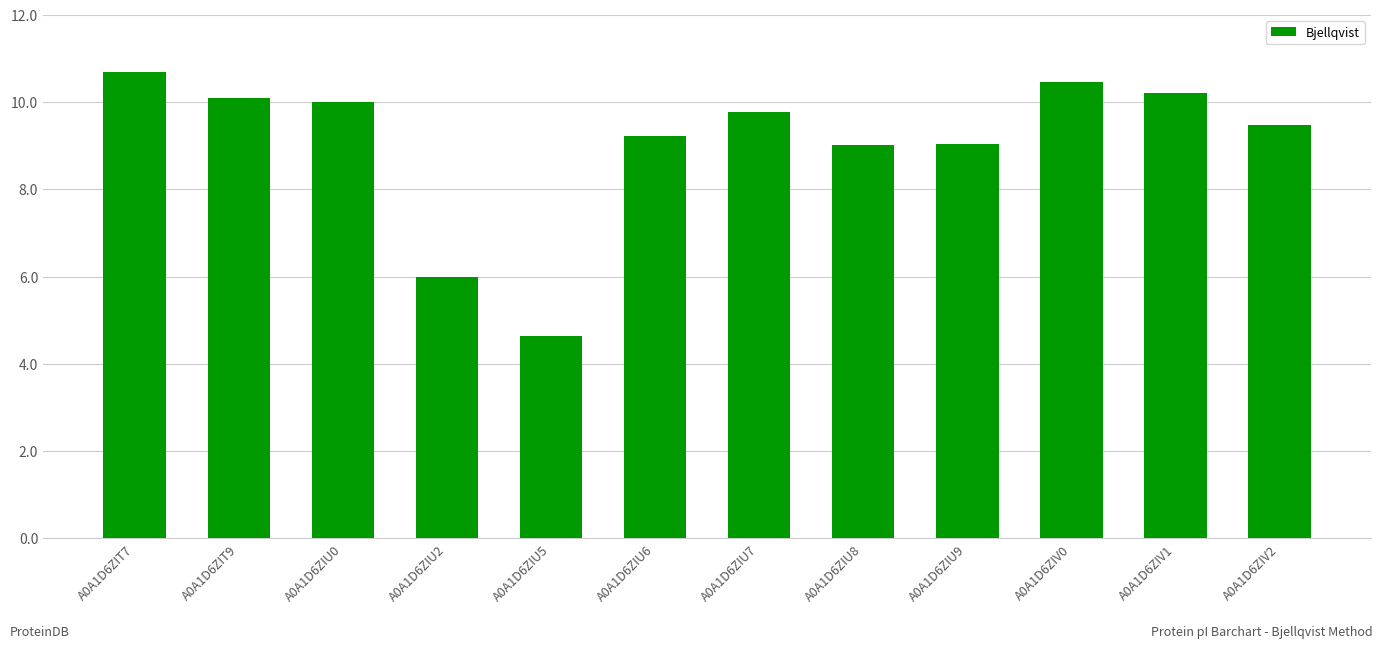

The chart shows a value of 10.0 at A0A1D6ZIU0. True or false?

True